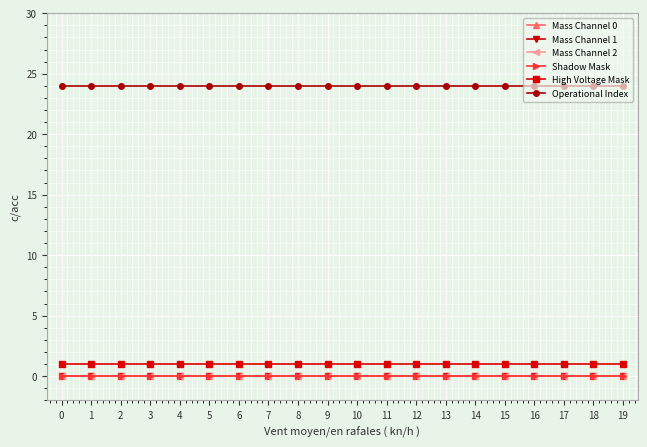

Does the chart have visible grid lines?

Yes